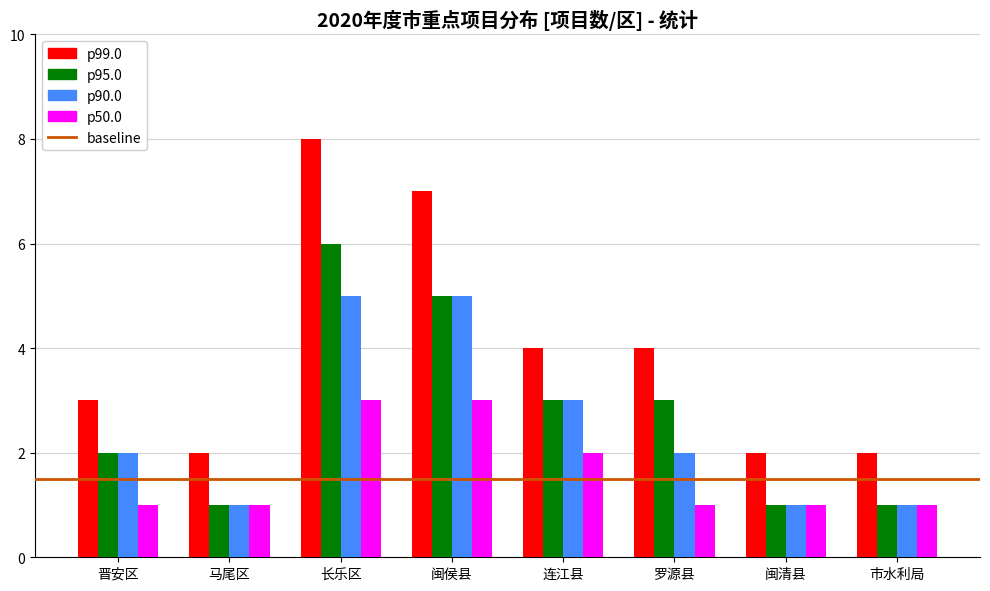

What is the lowest value of the p50.0 series?

1